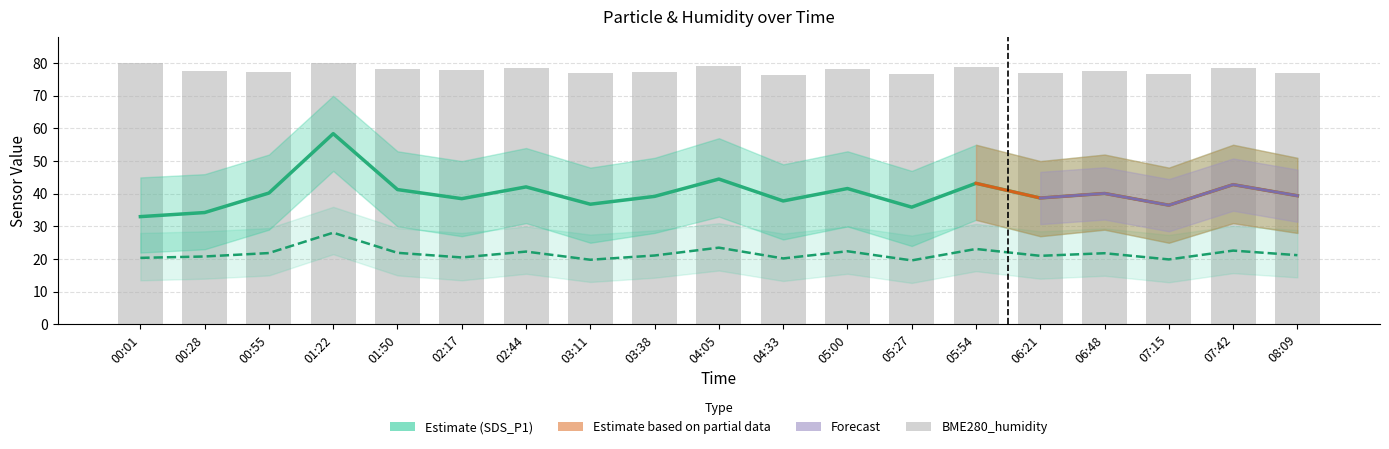

At which label does BME280_humidity reach its minimum?

04:33